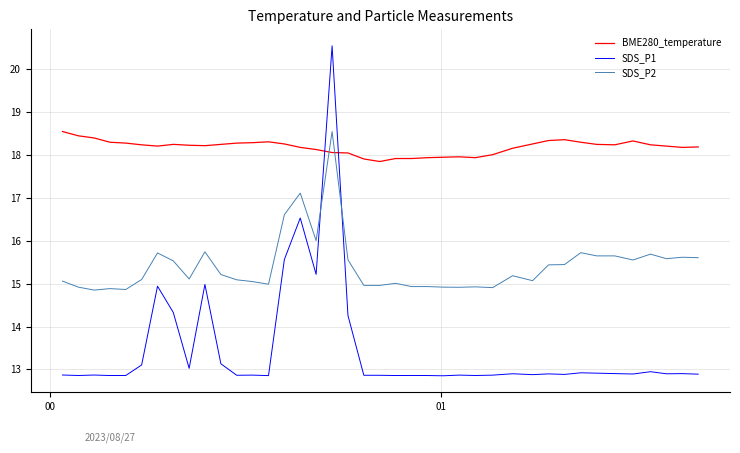

What is the maximum value shown in the chart?

20.6